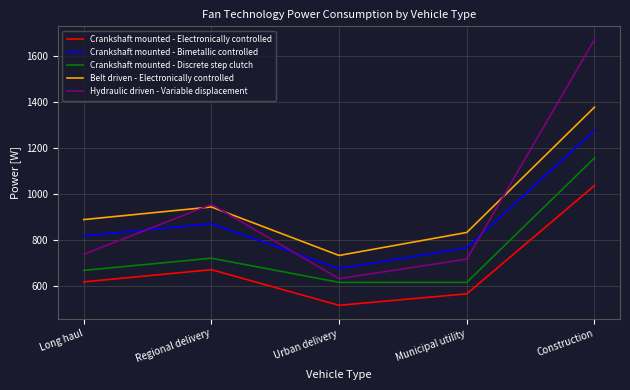

Which series has the largest total across all categories?

Belt driven - Electronically controlled